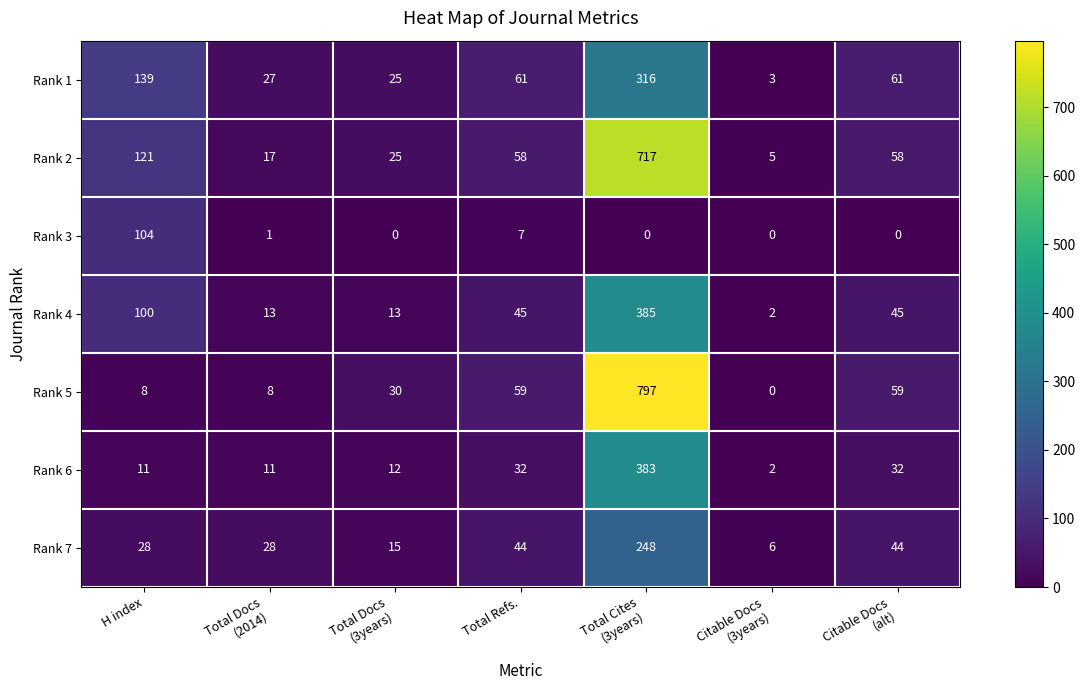

What is the difference between the maximum and minimum values in the Rank 4 series?

383